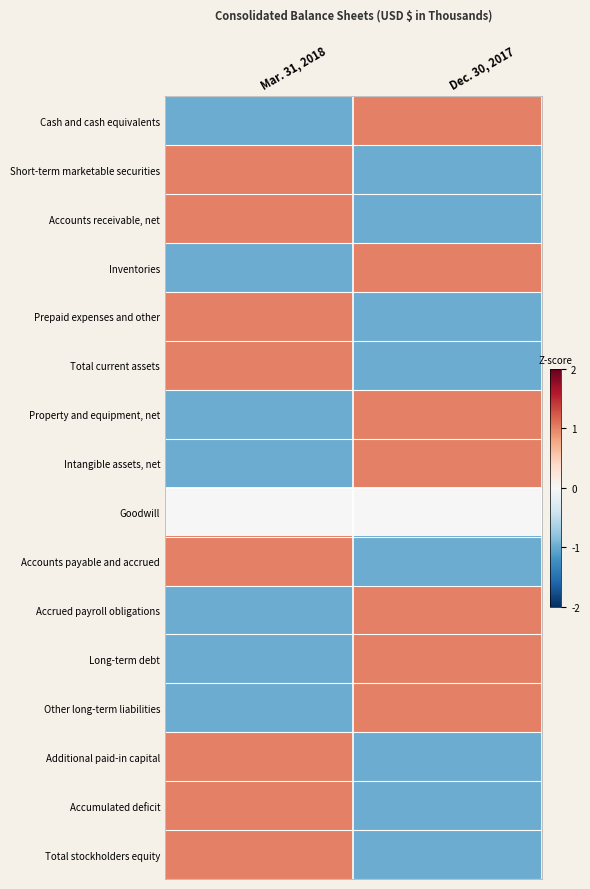

How many series are shown in this chart?

16